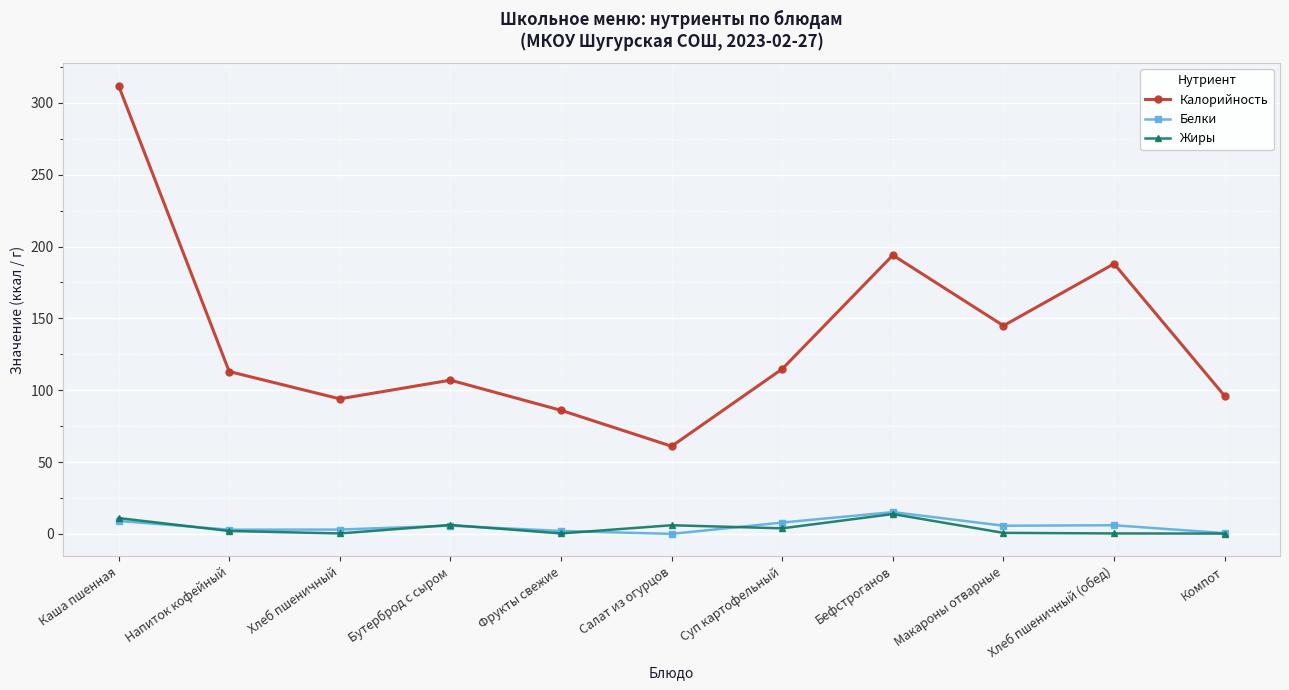

Between Бефстроганов and Макароны отварные, which series saw the biggest shift?

Калорийность